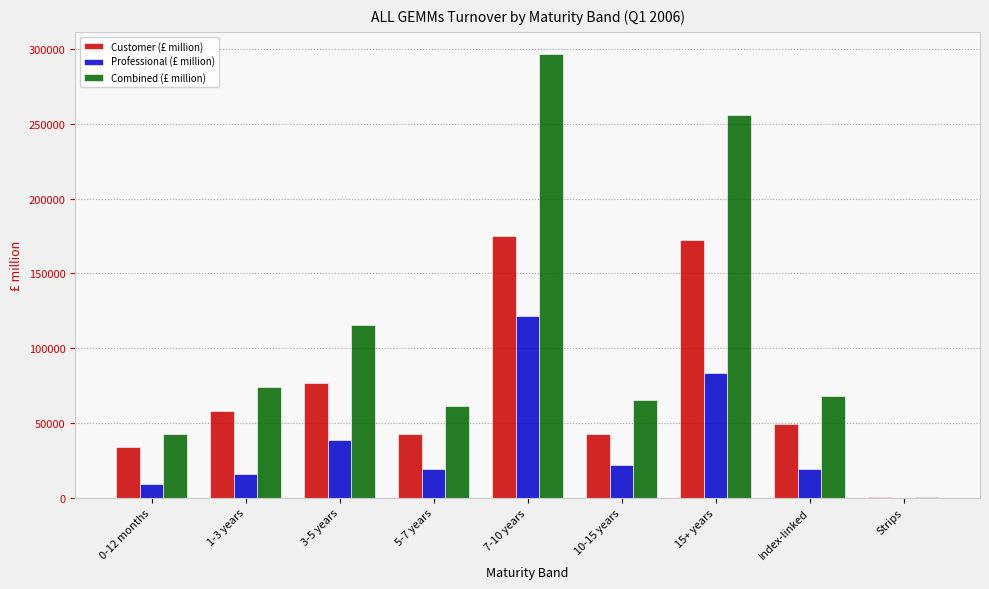

What is the total value across all series at 10-15 years?

130156.2